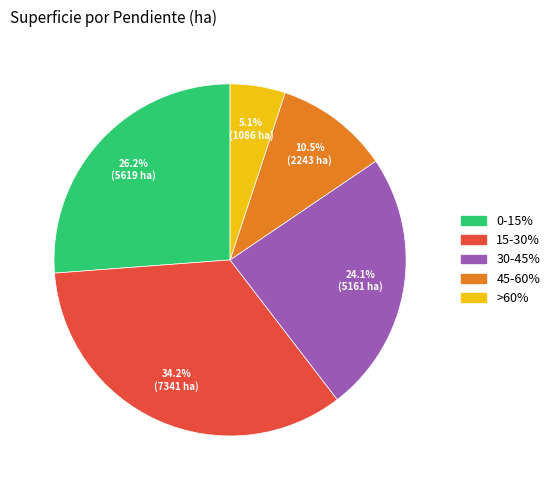

Is it true that 45-60% is 3% of the pie?

False